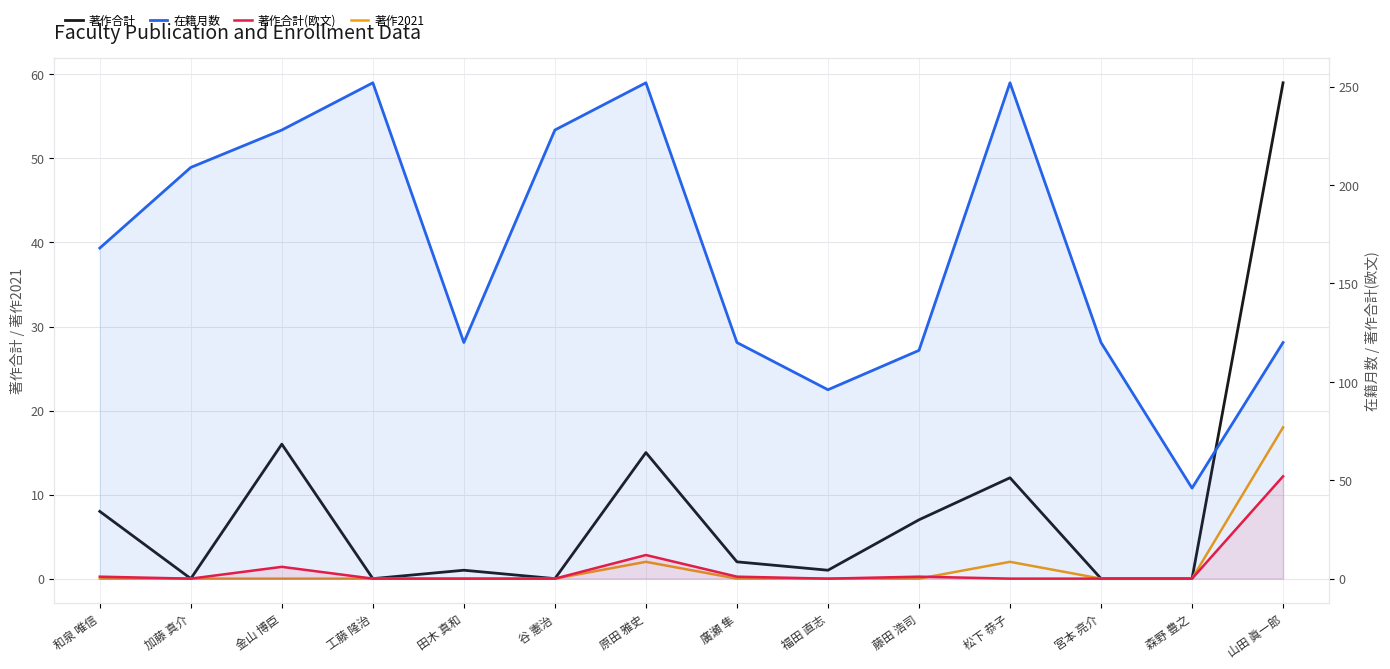

What position from the left is 和泉 唯信?

1